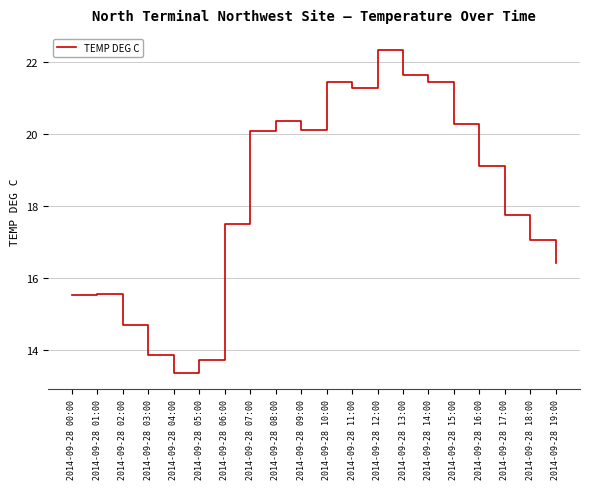

Where does the data first go above 19?

2014-09-28 07:00